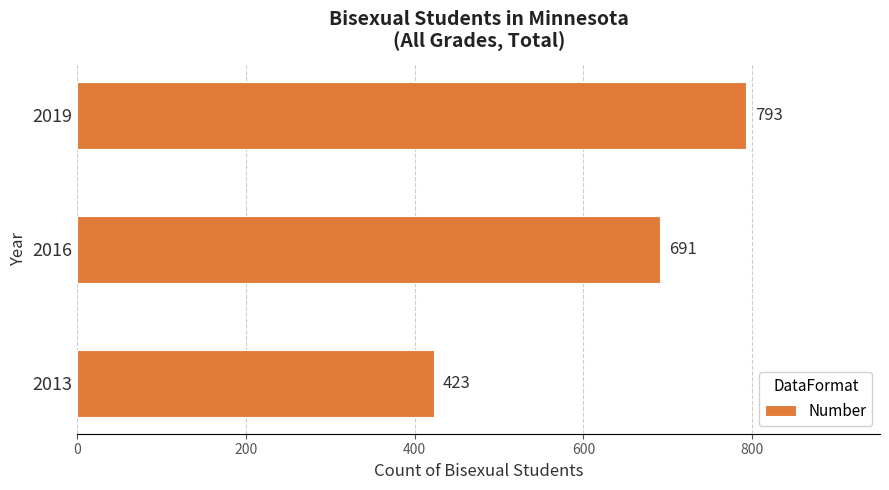

Reading bottom to top, list all the values displayed in this chart.

423	691	793